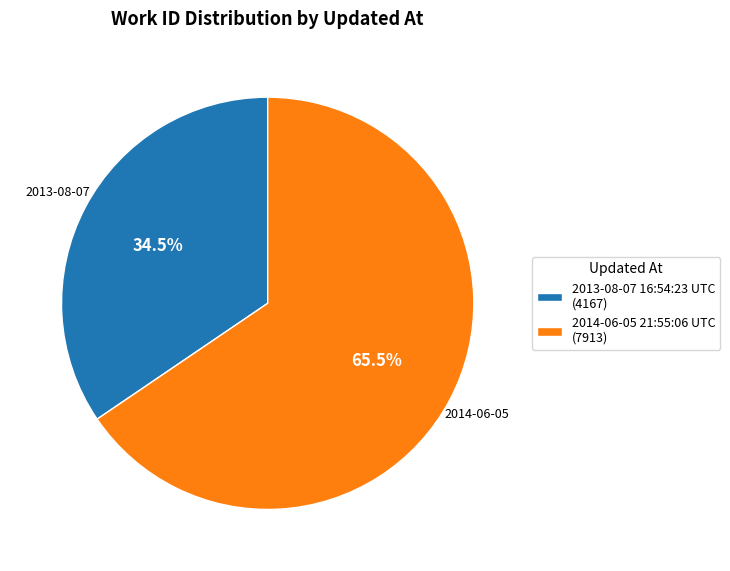

To the nearest percent, what is the average slice percentage?

50%